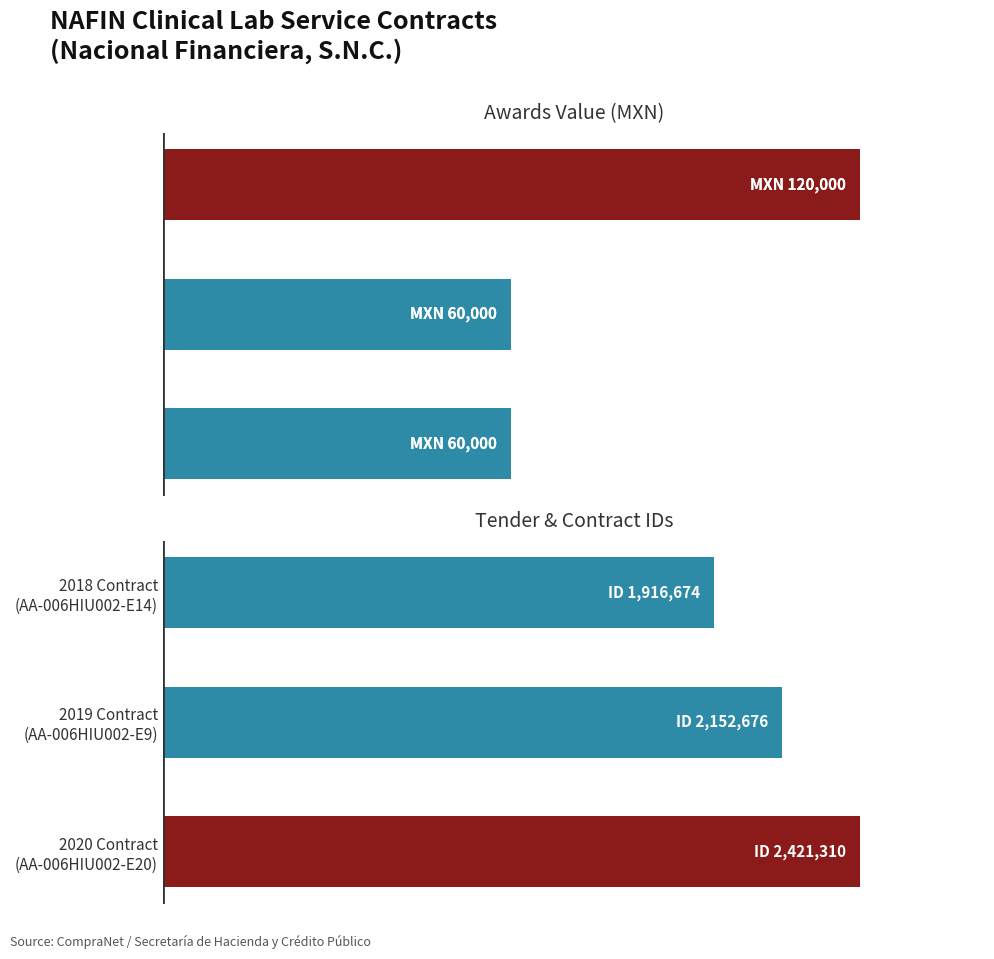

How many values in the contracts.id series exceed 2152676?

1